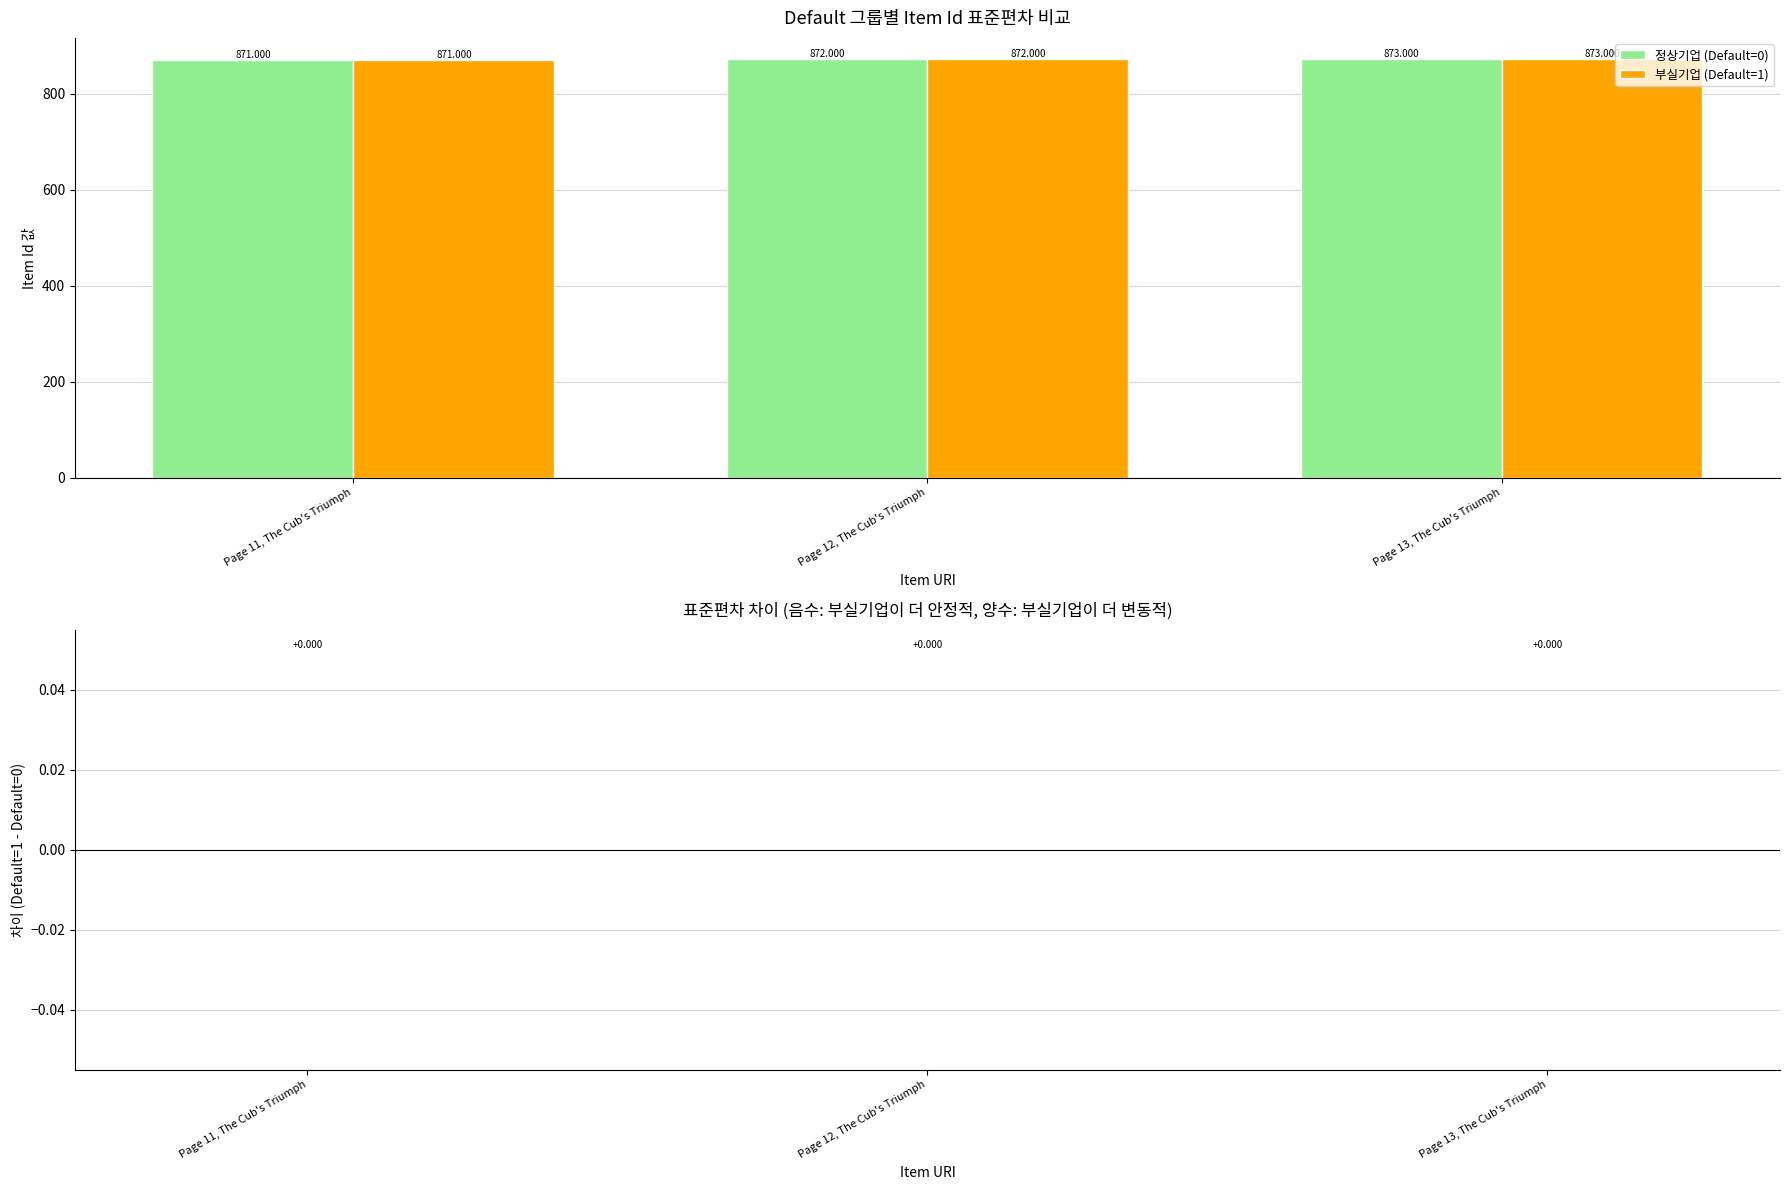

Does the chart contain any negative values?

No